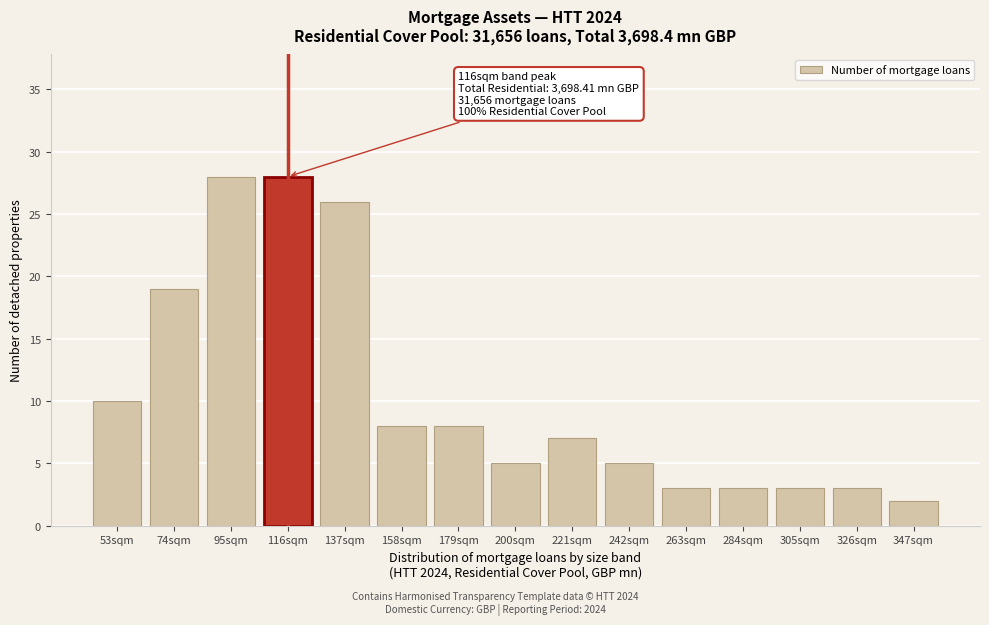

Reading left to right, transcribe all the data shown in this chart.

53sqm=10	74sqm=19	95sqm=28	116sqm=28	137sqm=26	158sqm=8	179sqm=8	200sqm=5	221sqm=7	242sqm=5	263sqm=3	284sqm=3	305sqm=3	326sqm=3	347sqm=2